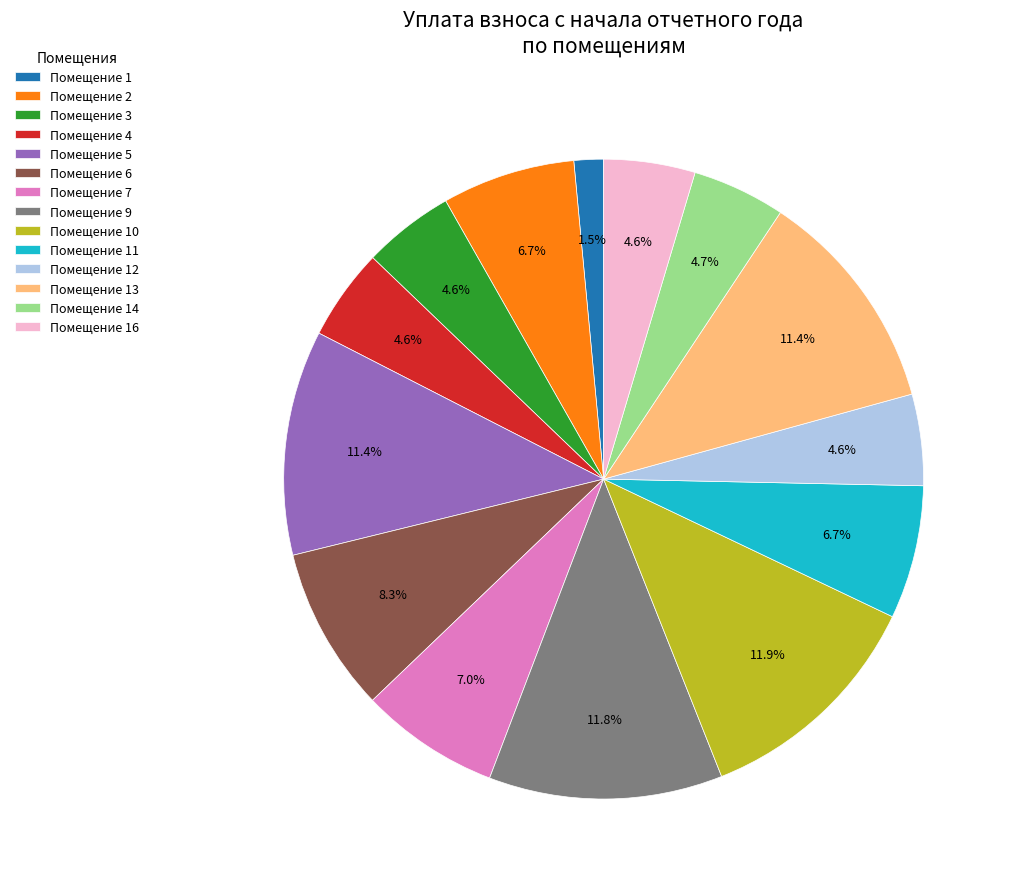

Approximately how many times larger is the value at Помещение 7 compared to Помещение 16?

1.5